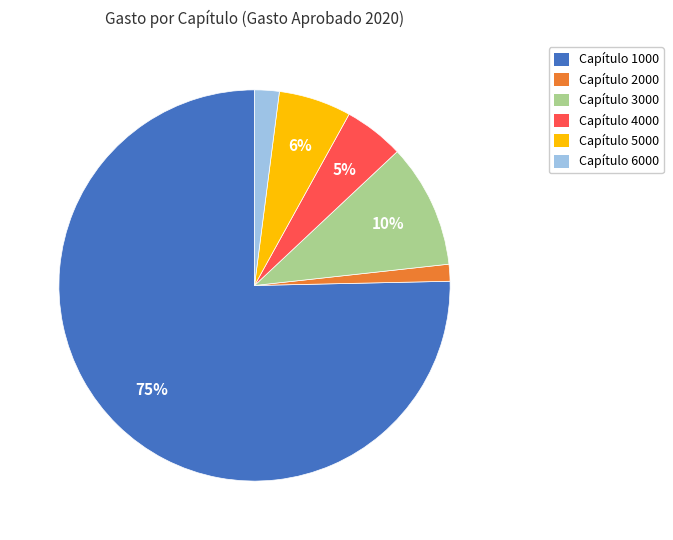

Is there any slice that represents more than half of the pie?

Yes